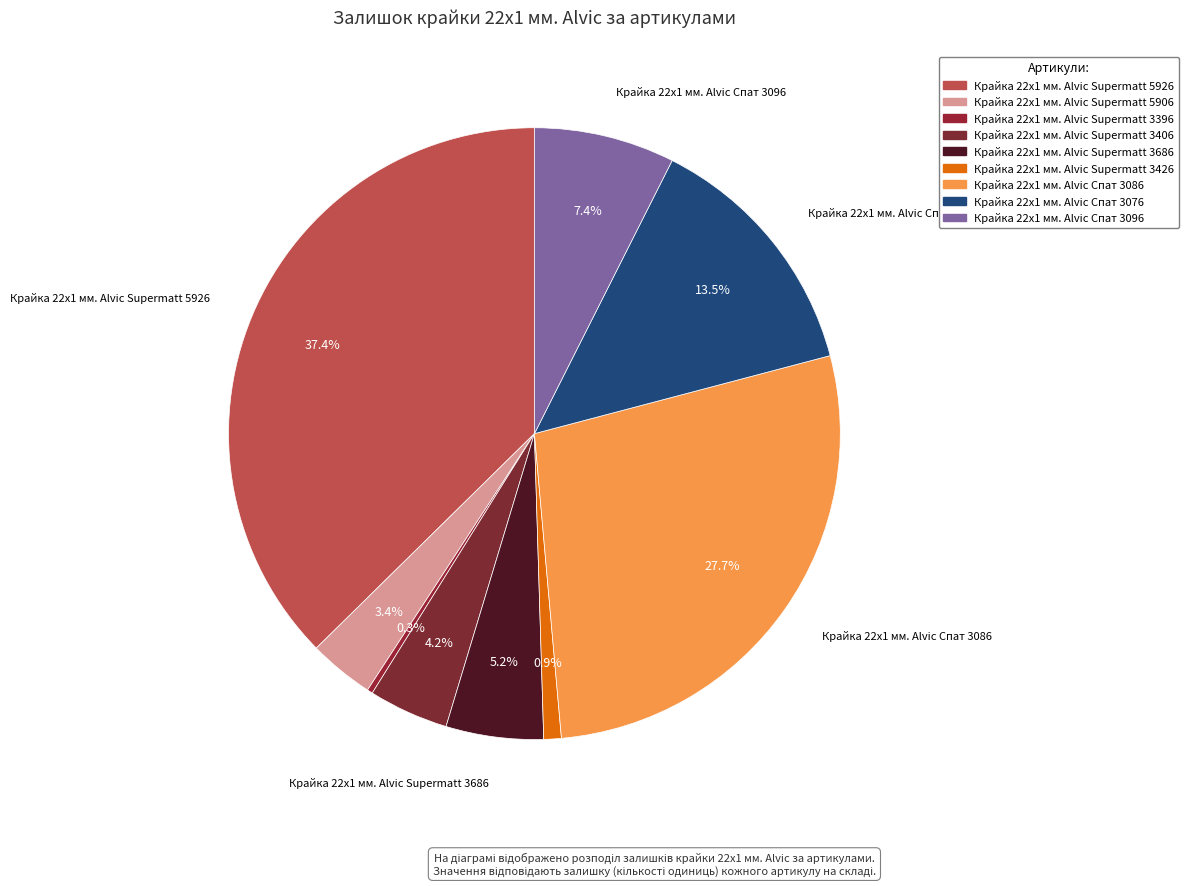

Is the sum of Крайка 22x1 мм. Alvic Спат 3086 and Крайка 22x1 мм. Alvic Supermatt 5926 greater than half?

Yes